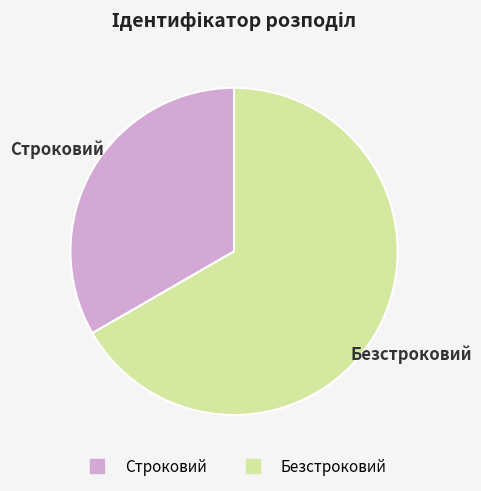

What is the ratio of the value at Строковий to the value at Безстроковий?

0.5